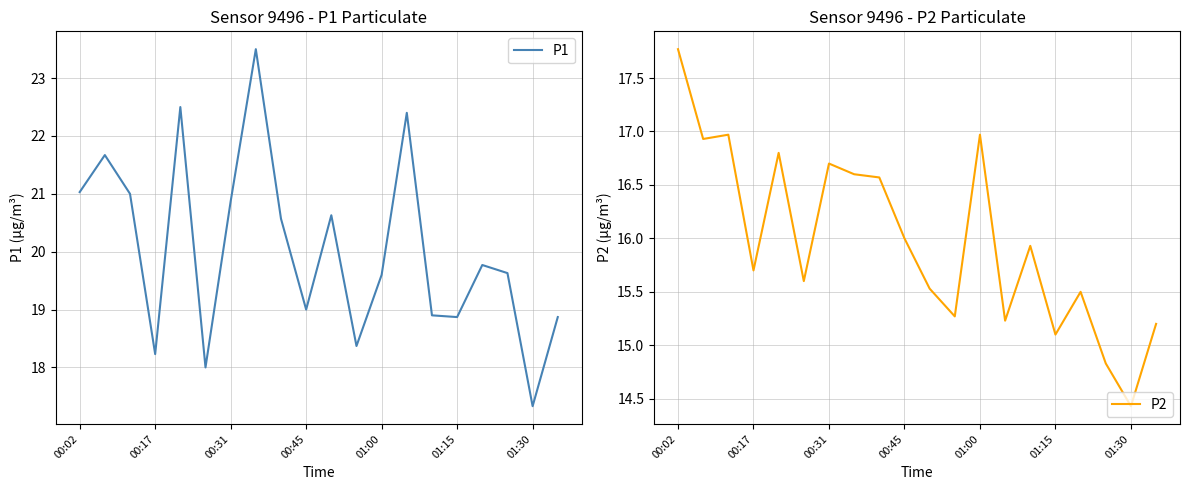

What is the difference between the maximum and minimum values in the P2 series?

3.3